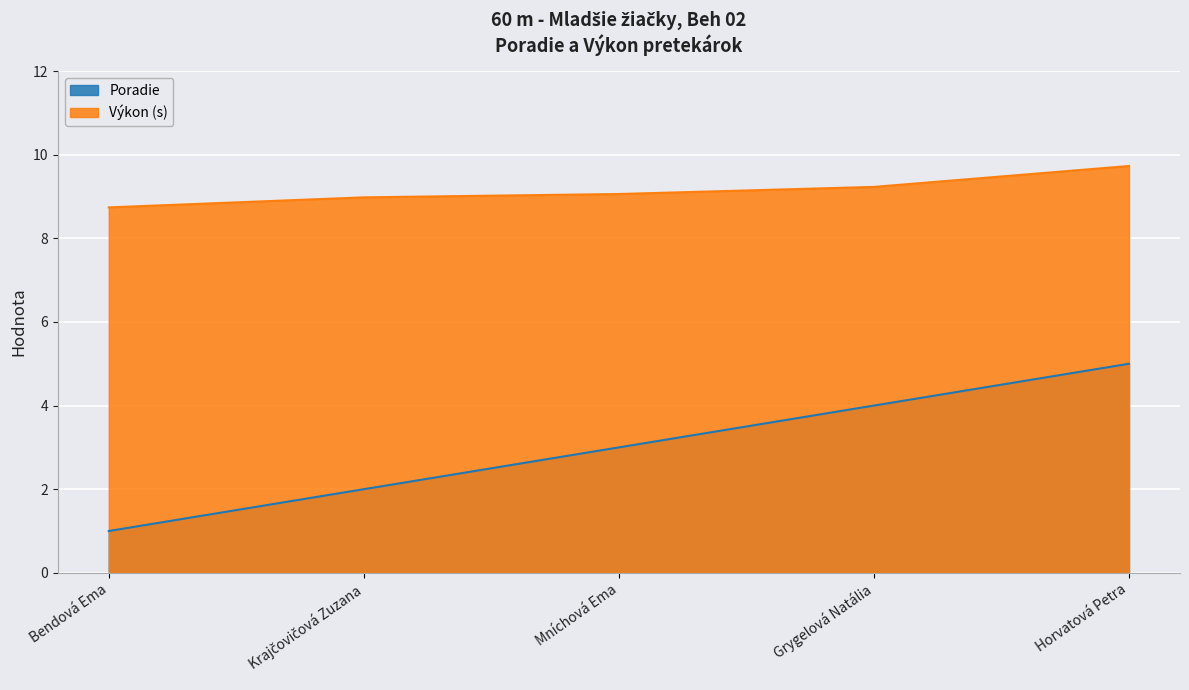

What is the maximum value shown in the chart?

9.7